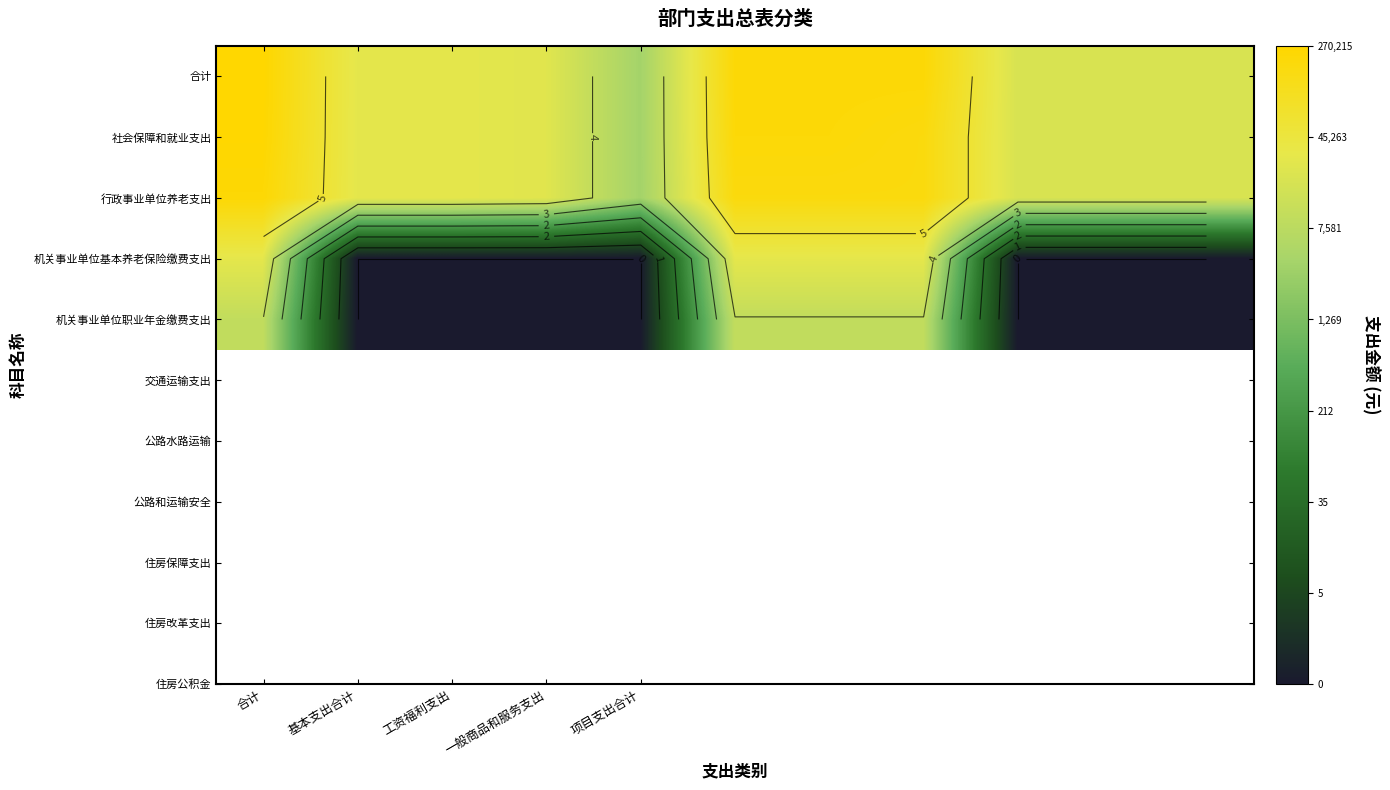

At which label does 社会保障和就业支出 reach its peak?

合计